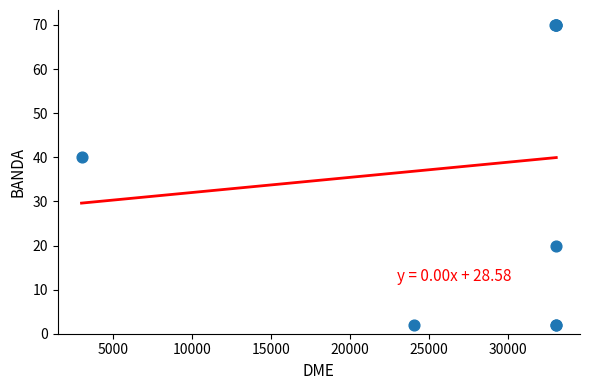

What Y value in the scatter plot is closest to 36?

40